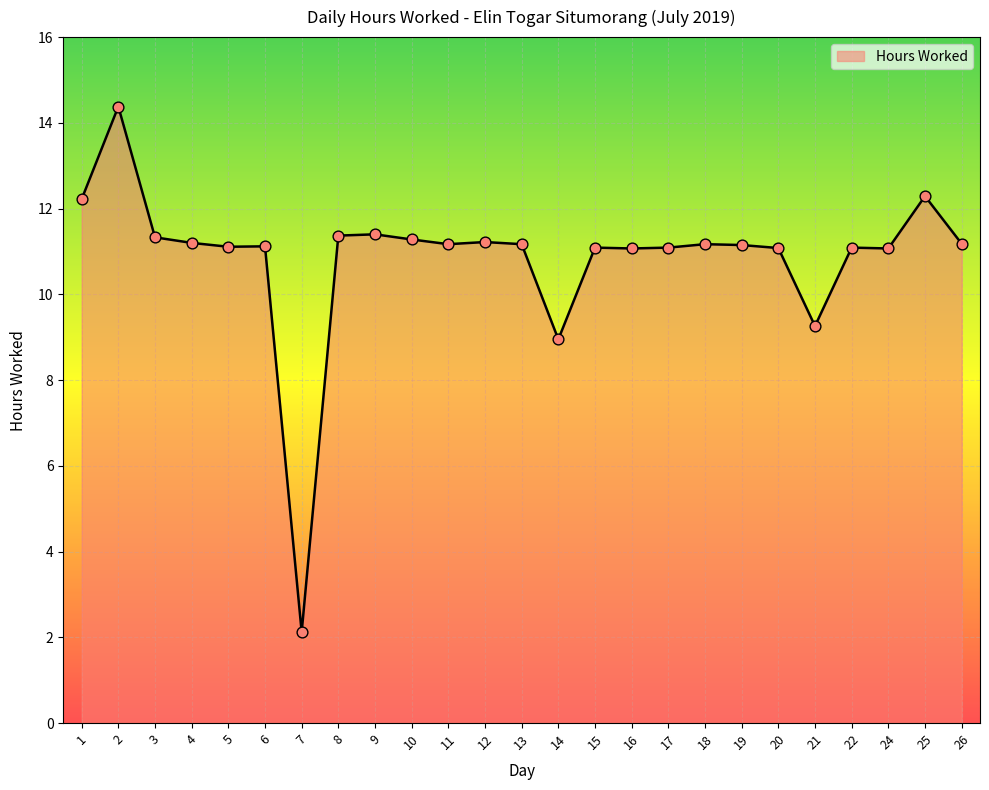

What is the change in value from 8 to 26?

-0.2